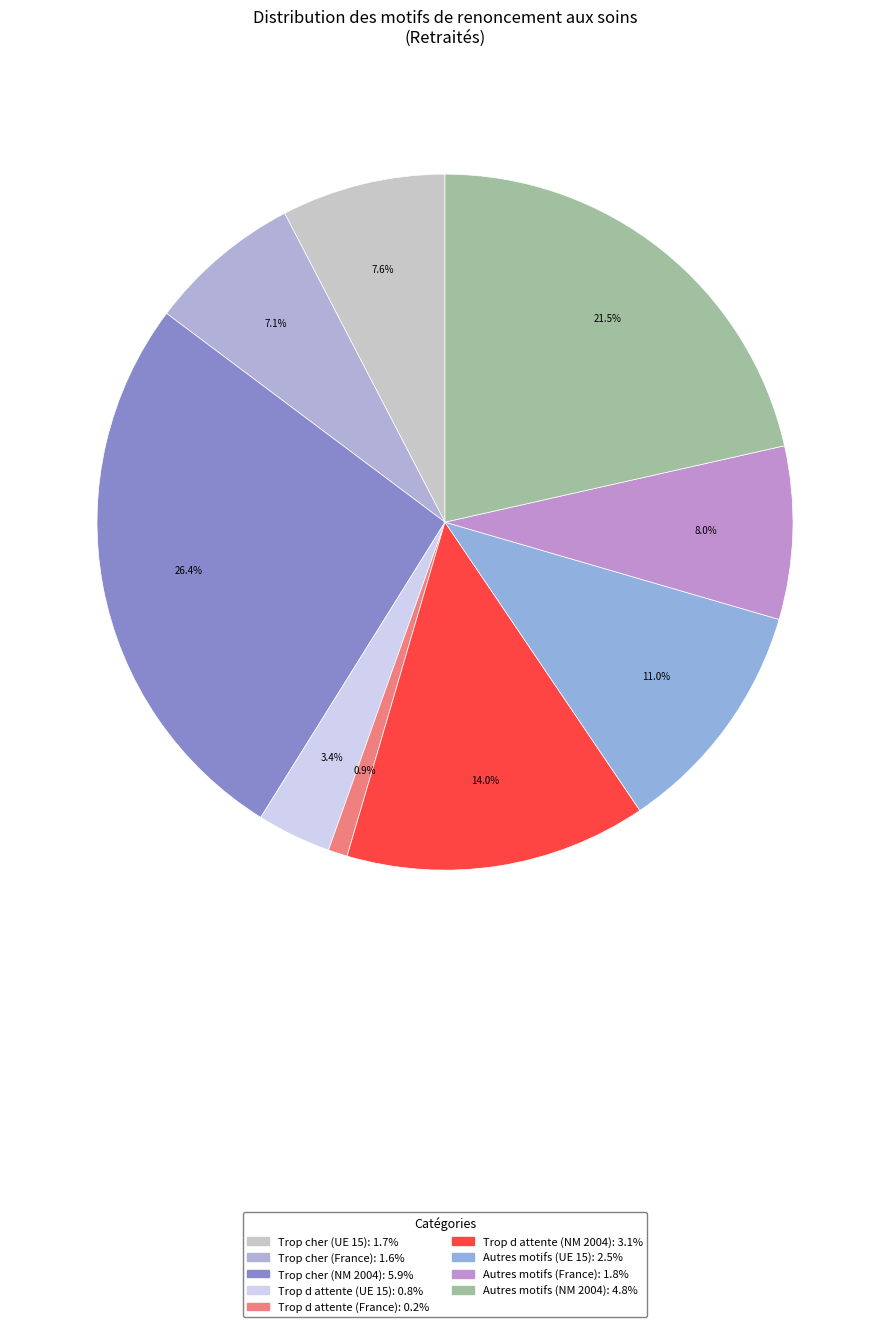

Count the number of slices in the pie.

9